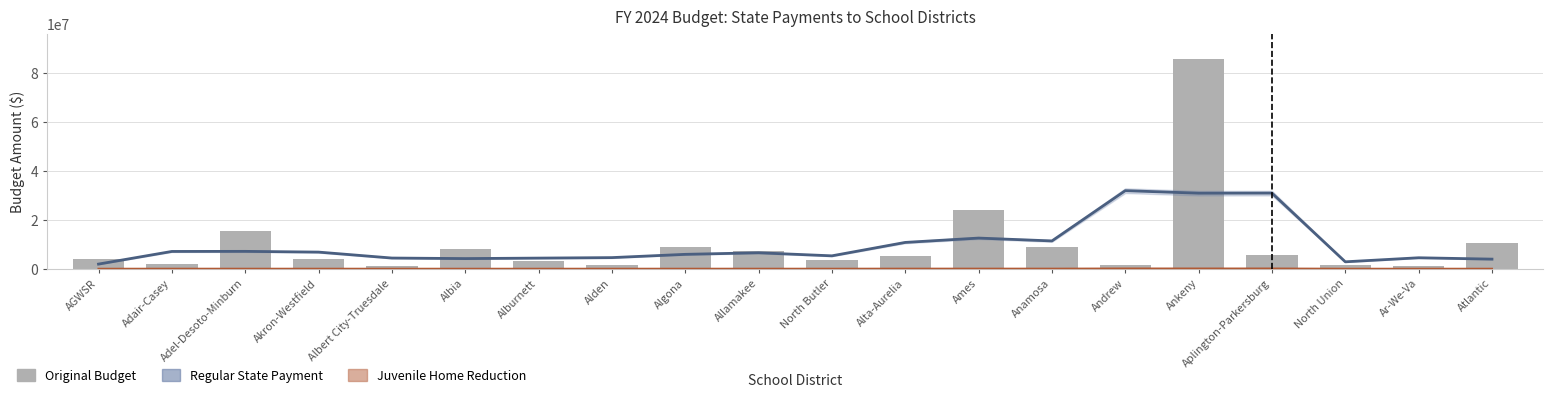

How many values in the Original Budget series exceed 5112632?

9